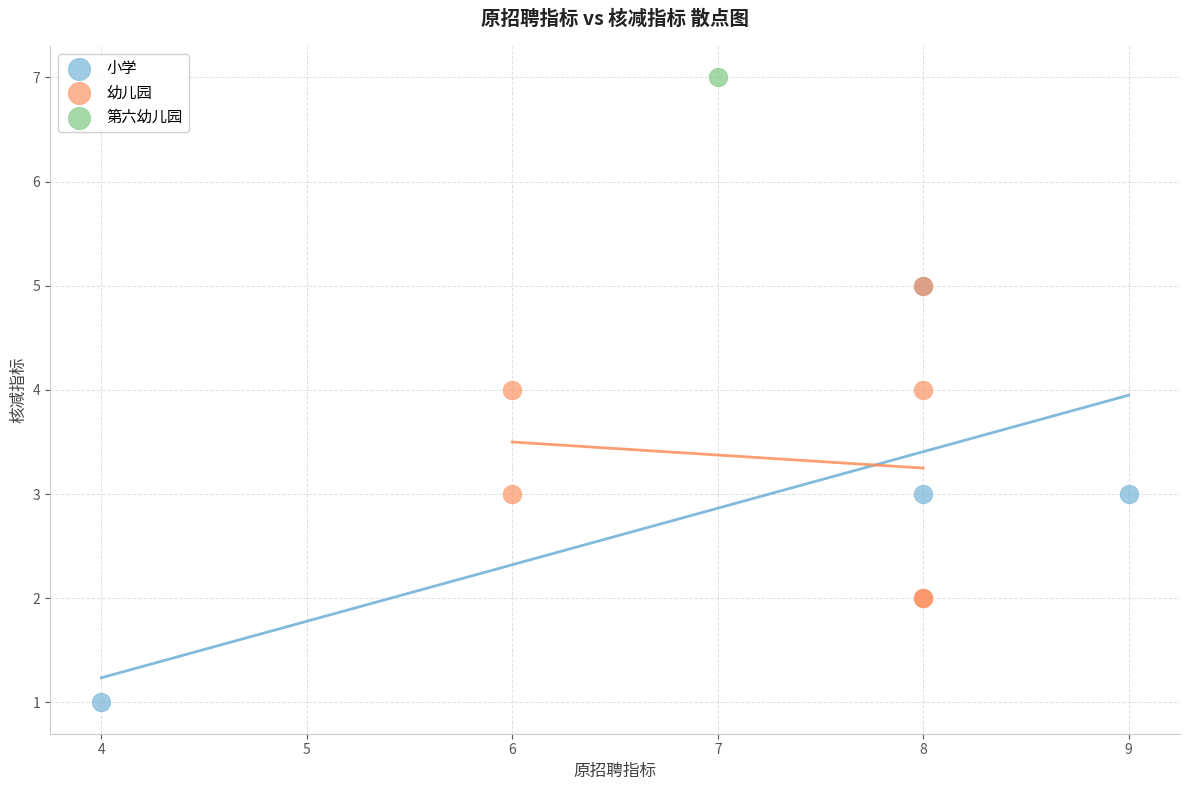

What are all the series names shown in the legend?

小学, 幼儿园, 第六幼儿园